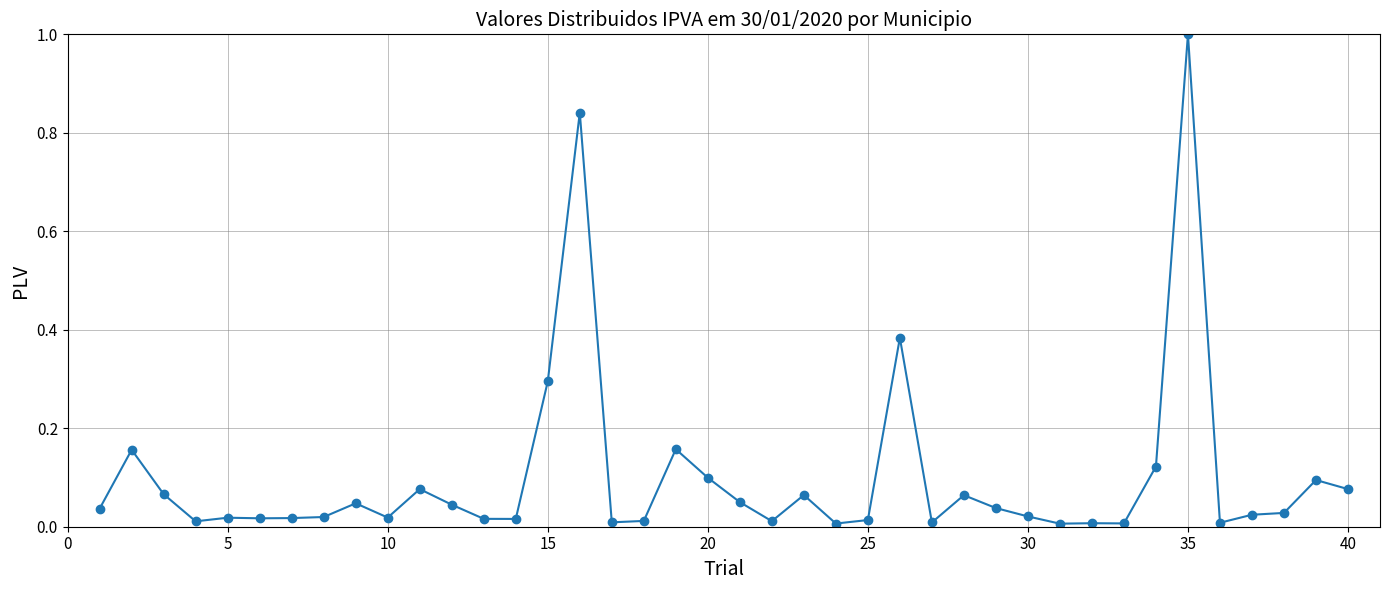

What is the maximum value shown in the chart?

1.0